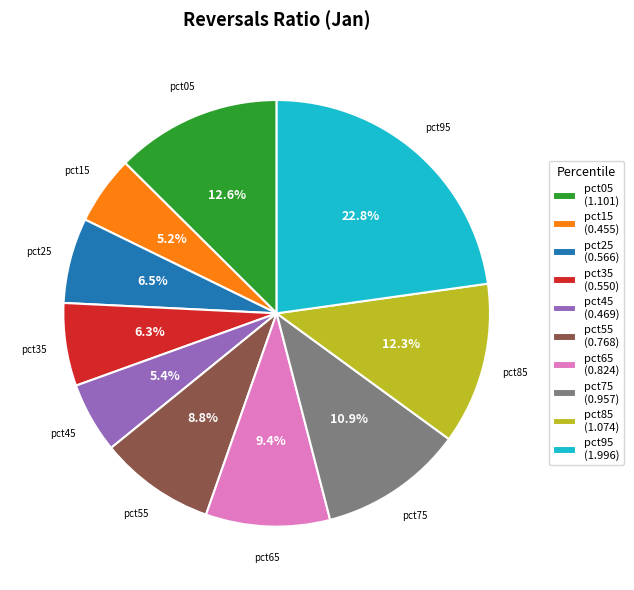

What is the largest slice in the pie chart?

pct95